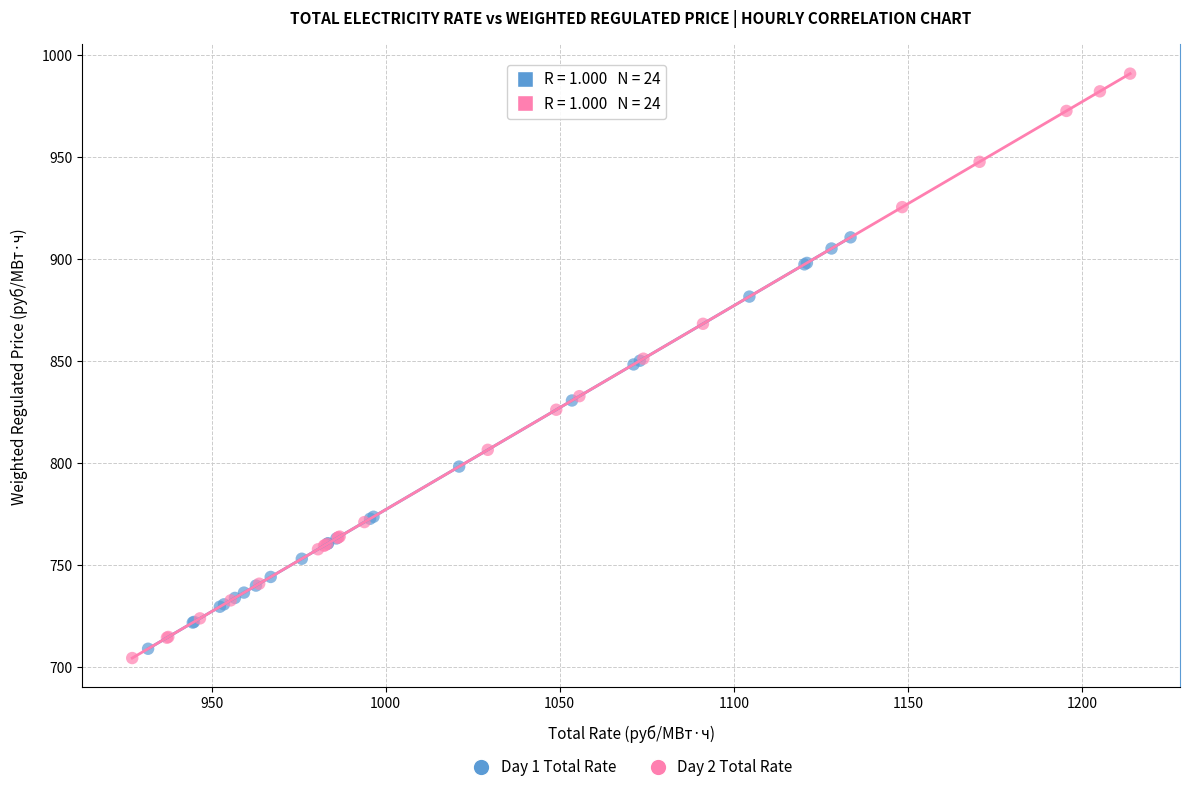

Which series reaches the maximum Y coordinate?

Day 2 Total Rate